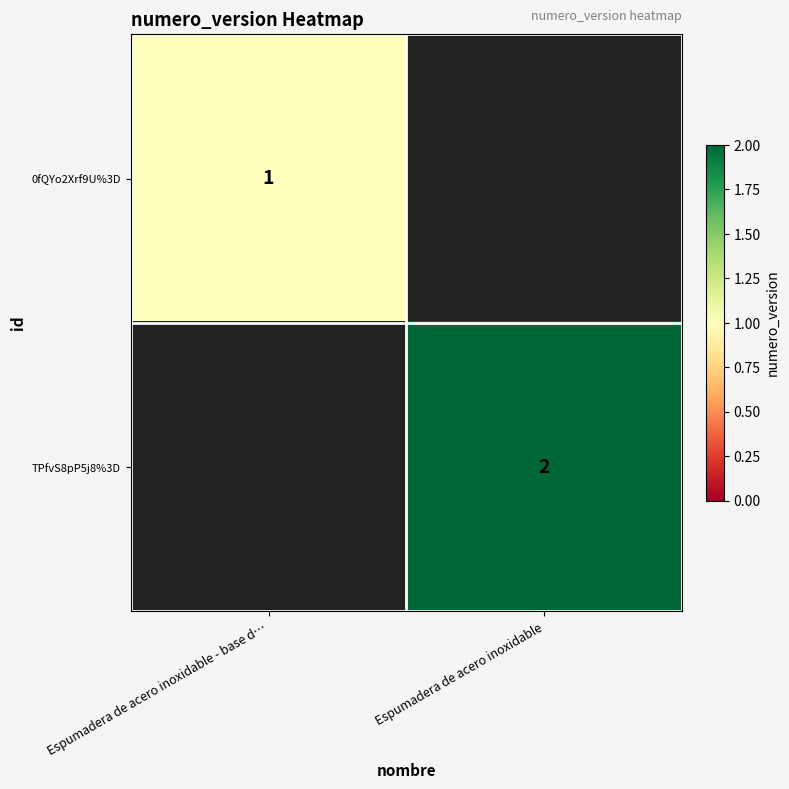

The value of TPfvS8pP5j8%3D at Espumadera de acero inoxidable is 3. True or false?

False